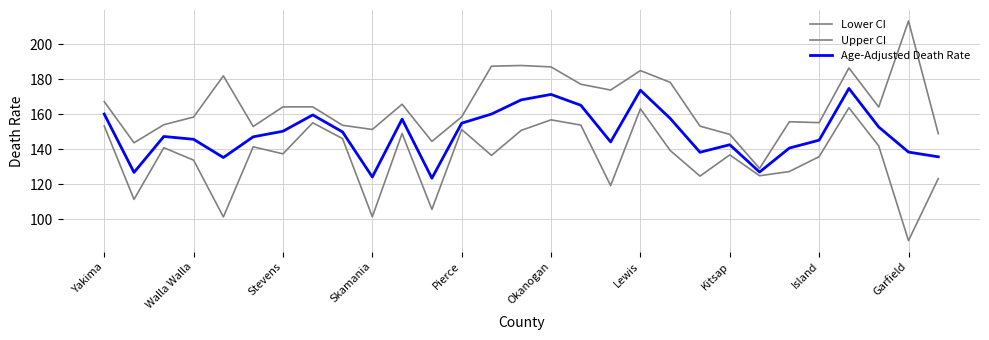

Does the chart have visible grid lines?

Yes